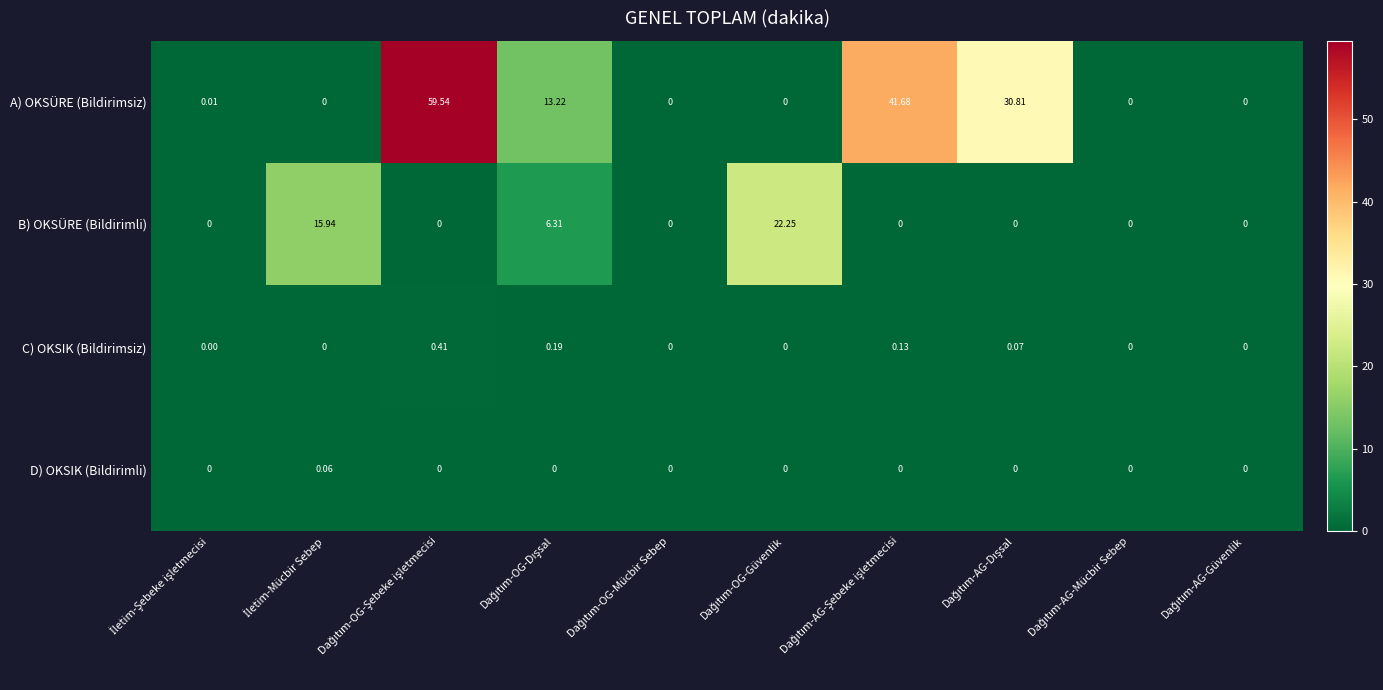

Which series has the largest total across all categories?

A) OKSÜRE (Bildirimsiz)